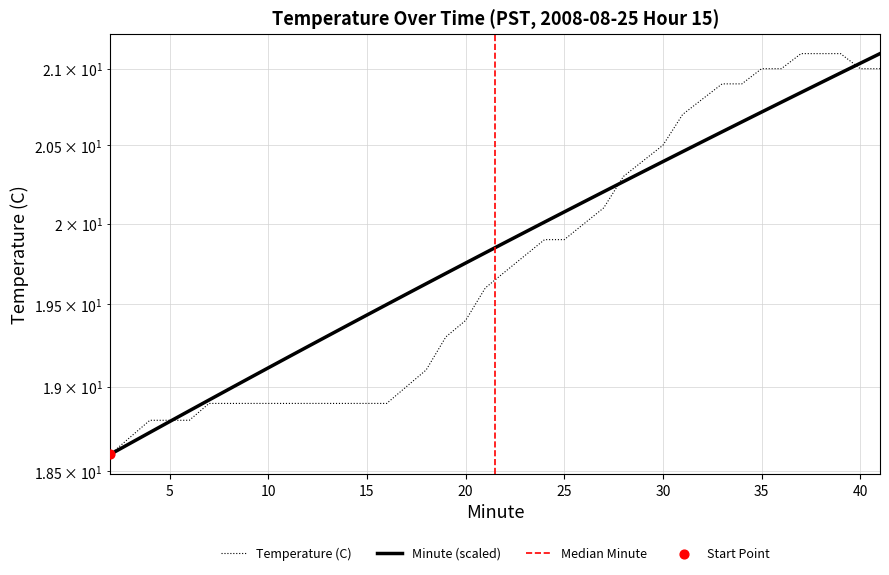

Which series has the largest total across all categories?

Minute